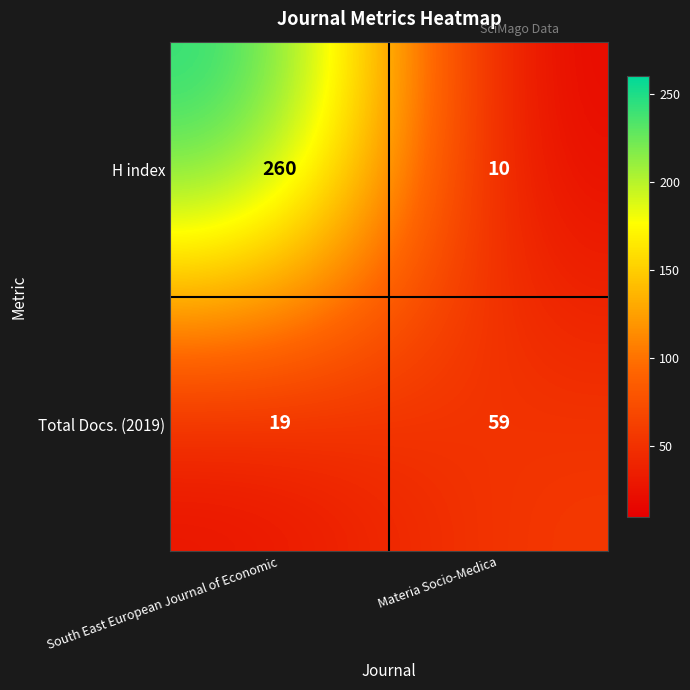

What is the difference between the highest and lowest values at South East European Journal of Economic?

241